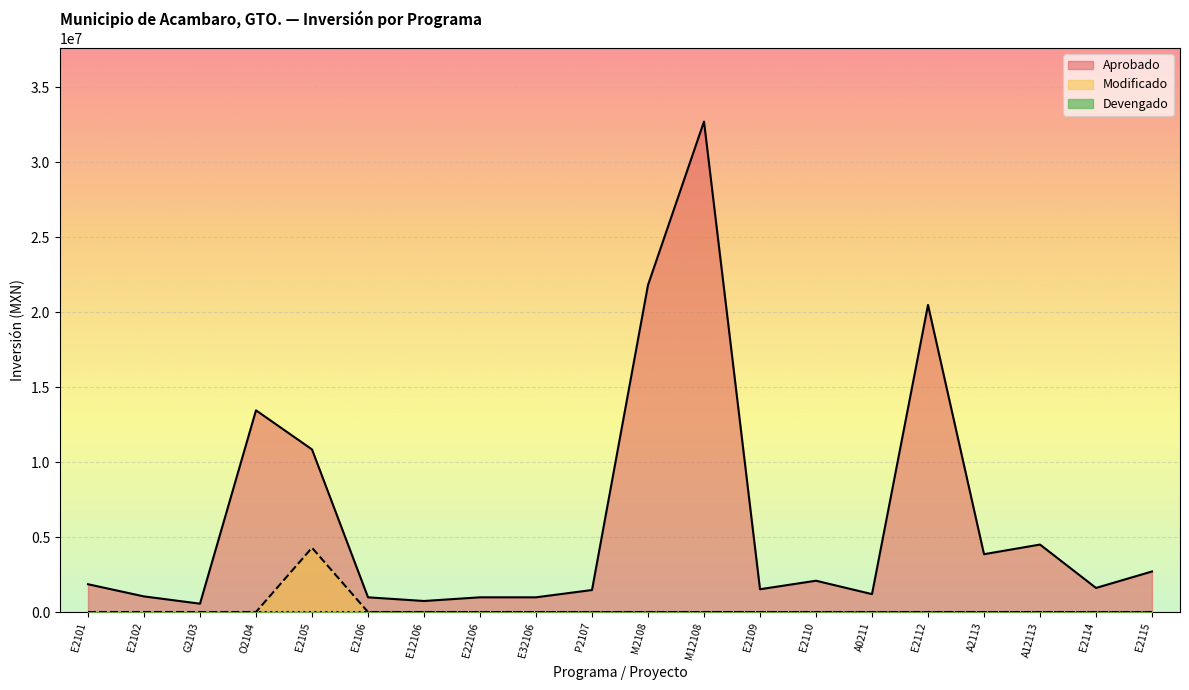

The Devengado series shows 0.0 at A12113. True or false?

True